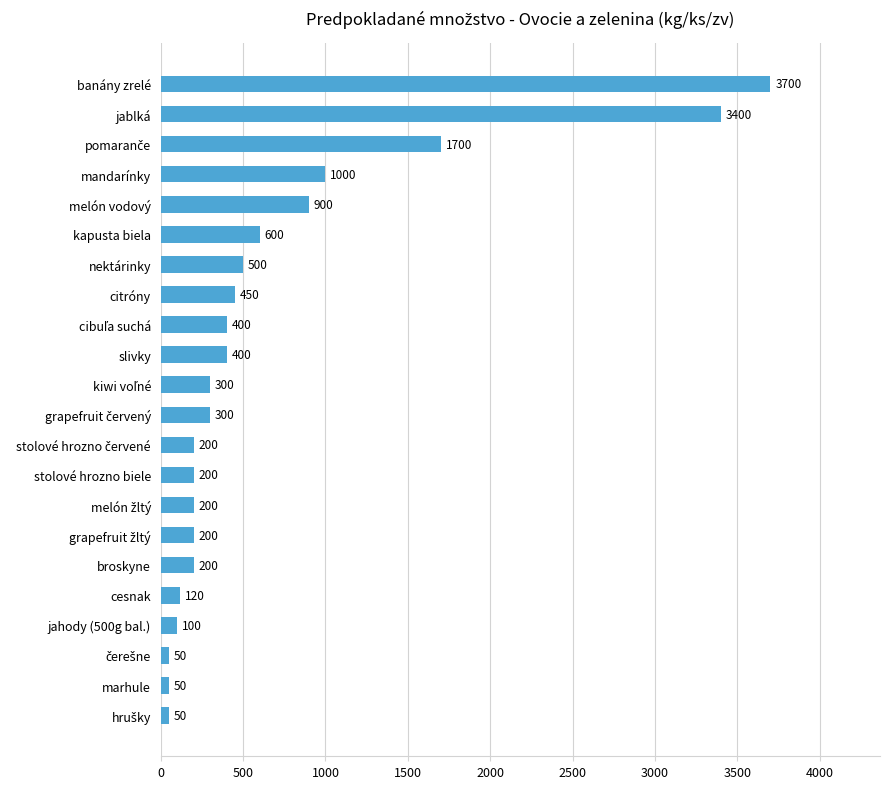

What is the smallest value displayed?

50